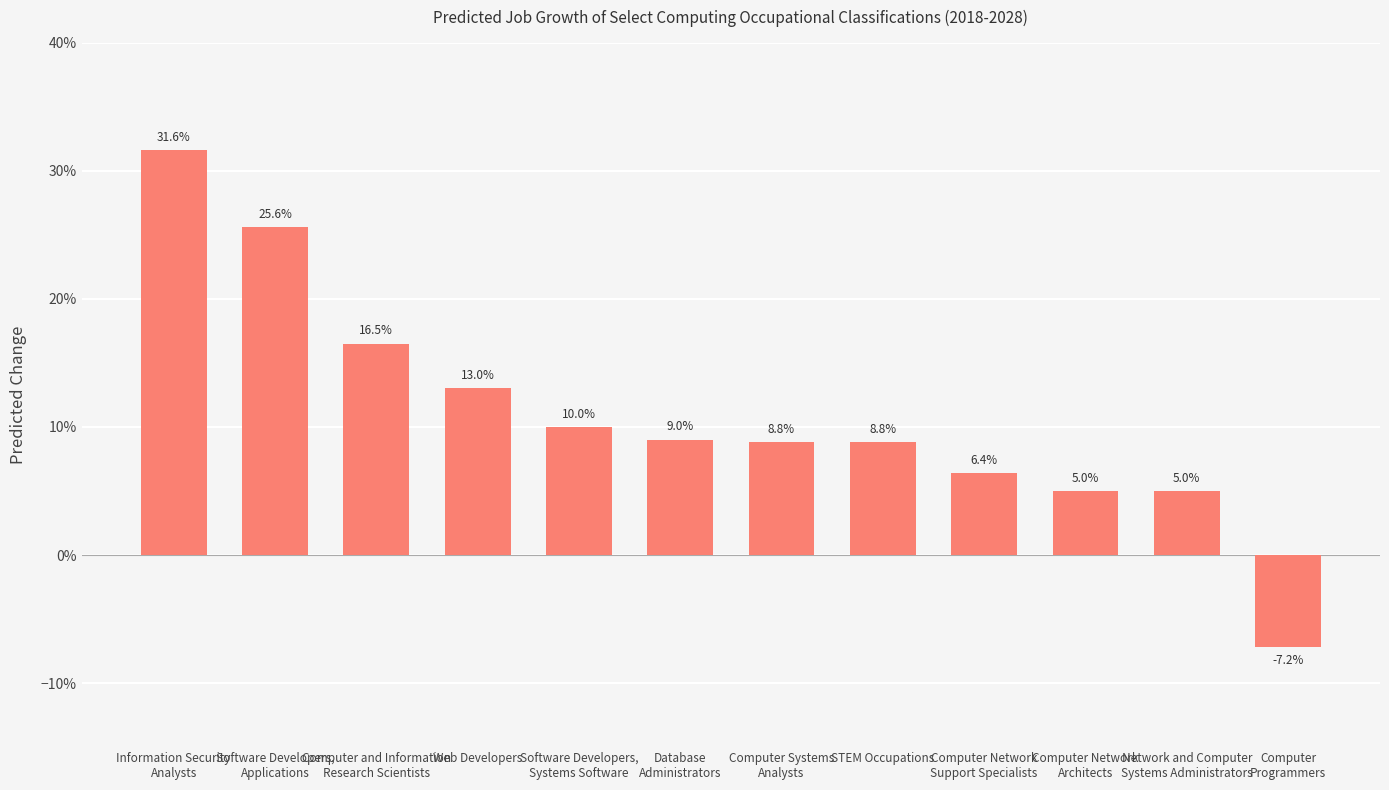

What position from the right is Software Developers,
Systems Software?

8